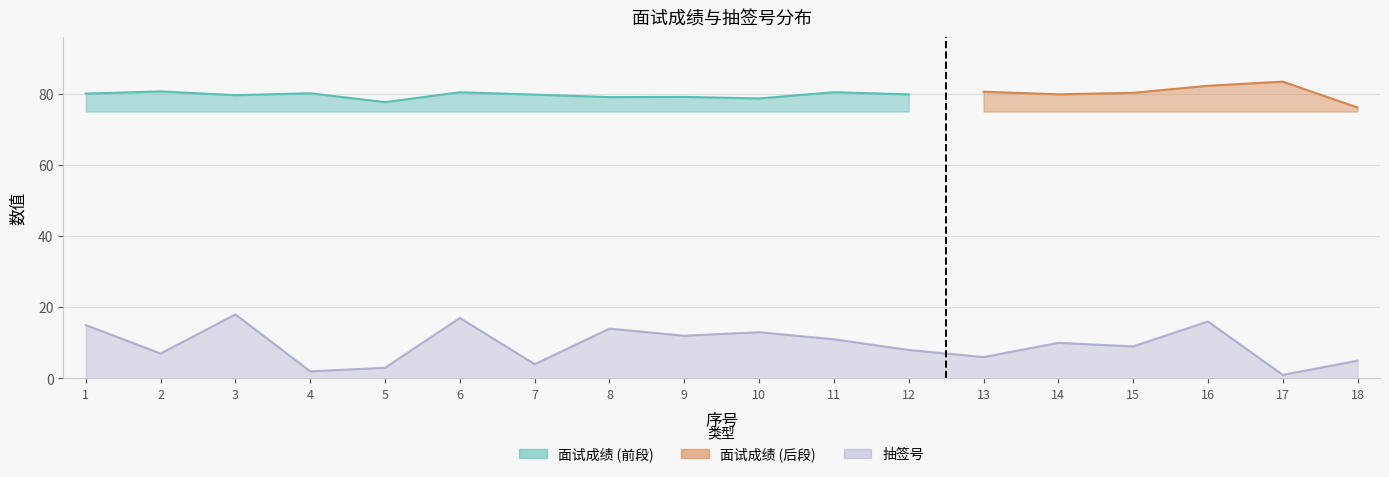

True or false: there are more than 2 points higher than both neighbors.

True